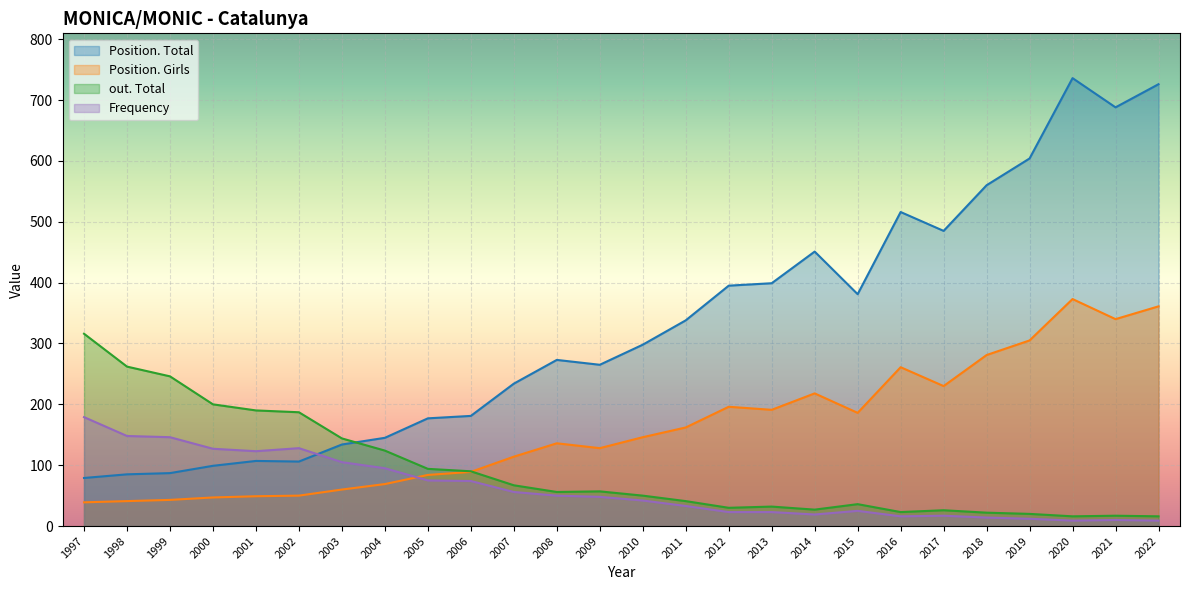

How many intersections are there between Frequency and Position. Total?

1